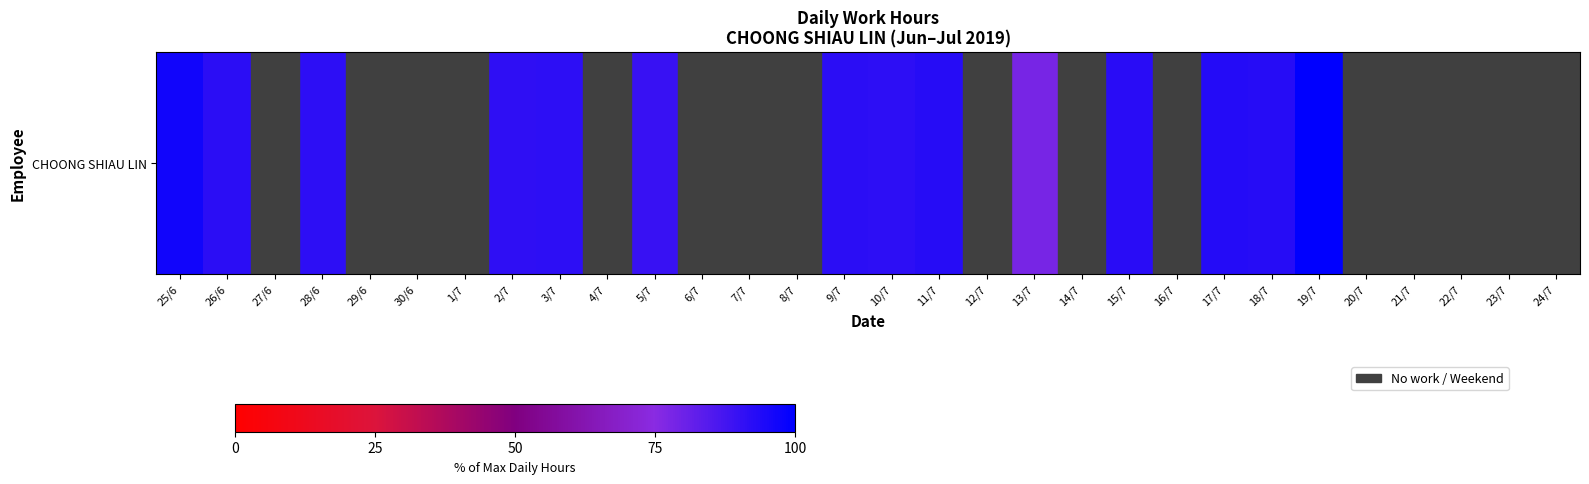

How many positive values are there?

14